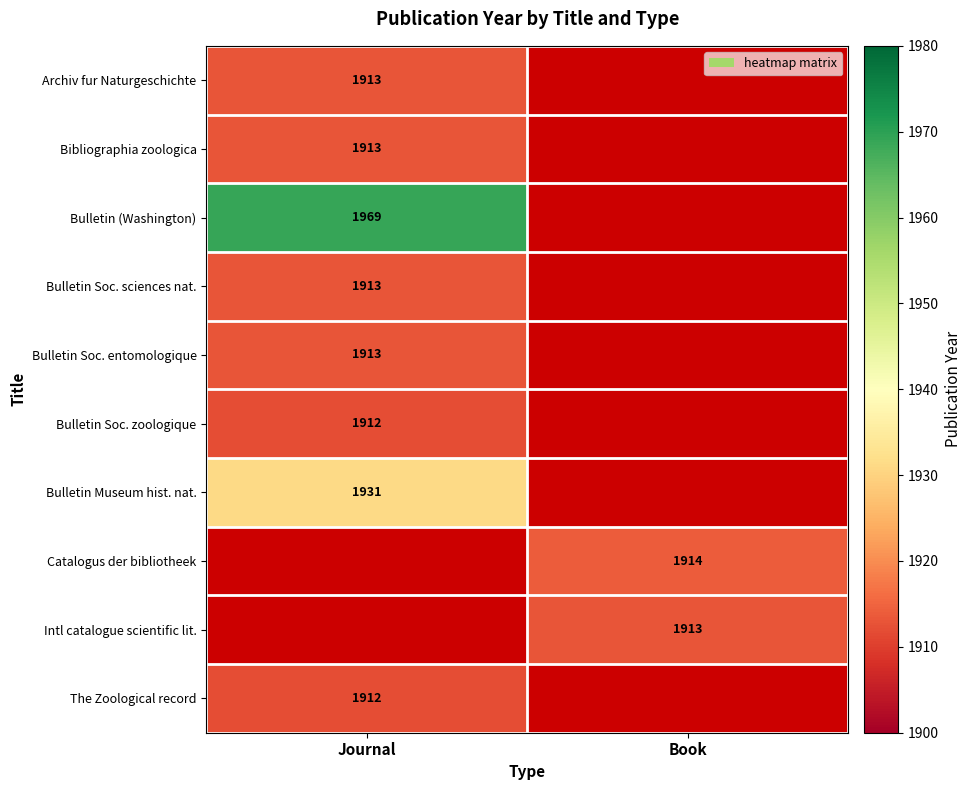

At how many categories does at least one series exceed 1922?

1